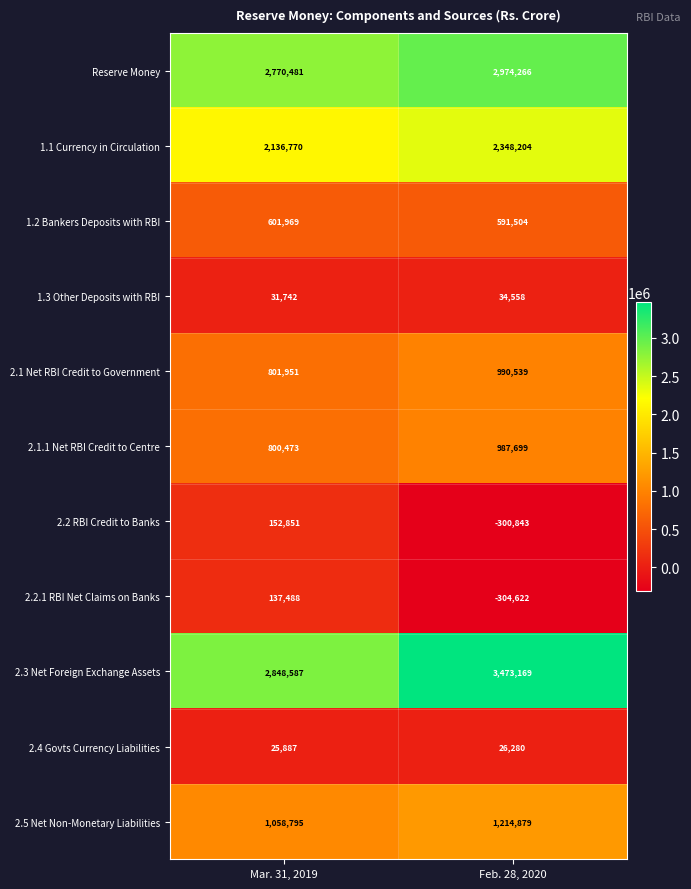

Reading left to right, what are all the values shown in this chart?

Reserve Money: Mar. 31, 2019=2770481	Feb. 28, 2020=2974266
1.1 Currency in Circulation: Mar. 31, 2019=2136770	Feb. 28, 2020=2348204
1.2 Bankers Deposits with RBI: Mar. 31, 2019=601969	Feb. 28, 2020=591504
1.3 Other Deposits with RBI: Mar. 31, 2019=31742	Feb. 28, 2020=34558
2.1 Net RBI Credit to Government: Mar. 31, 2019=801951	Feb. 28, 2020=990539
2.1.1 Net RBI Credit to Centre: Mar. 31, 2019=800473	Feb. 28, 2020=987699
2.2 RBI Credit to Banks: Mar. 31, 2019=152851	Feb. 28, 2020=-300843
2.2.1 RBI Net Claims on Banks: Mar. 31, 2019=137488	Feb. 28, 2020=-304622
2.3 Net Foreign Exchange Assets: Mar. 31, 2019=2848587	Feb. 28, 2020=3473169
2.4 Govts Currency Liabilities: Mar. 31, 2019=25887	Feb. 28, 2020=26280
2.5 Net Non-Monetary Liabilities: Mar. 31, 2019=1058795	Feb. 28, 2020=1214879